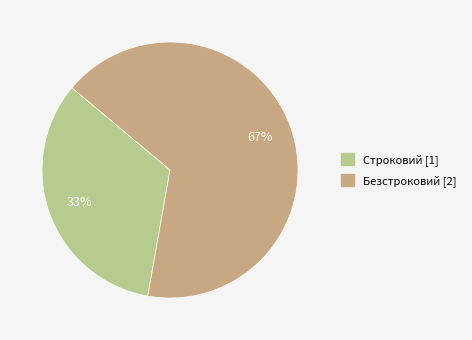

To the nearest percent, what is the average slice percentage?

50%